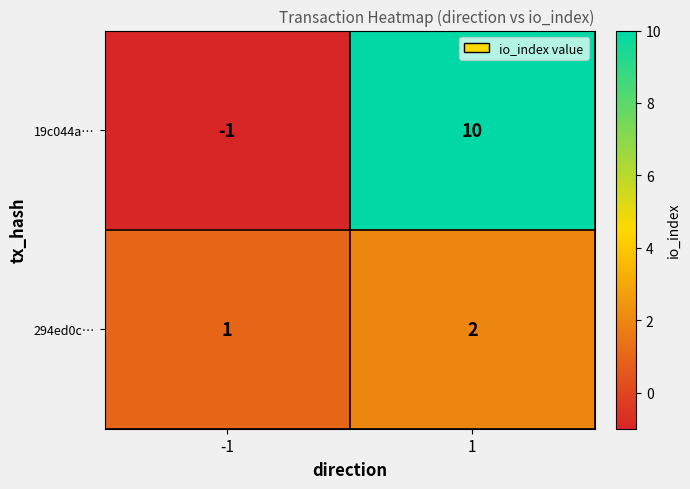

Which category has the lowest value across all series?

-1